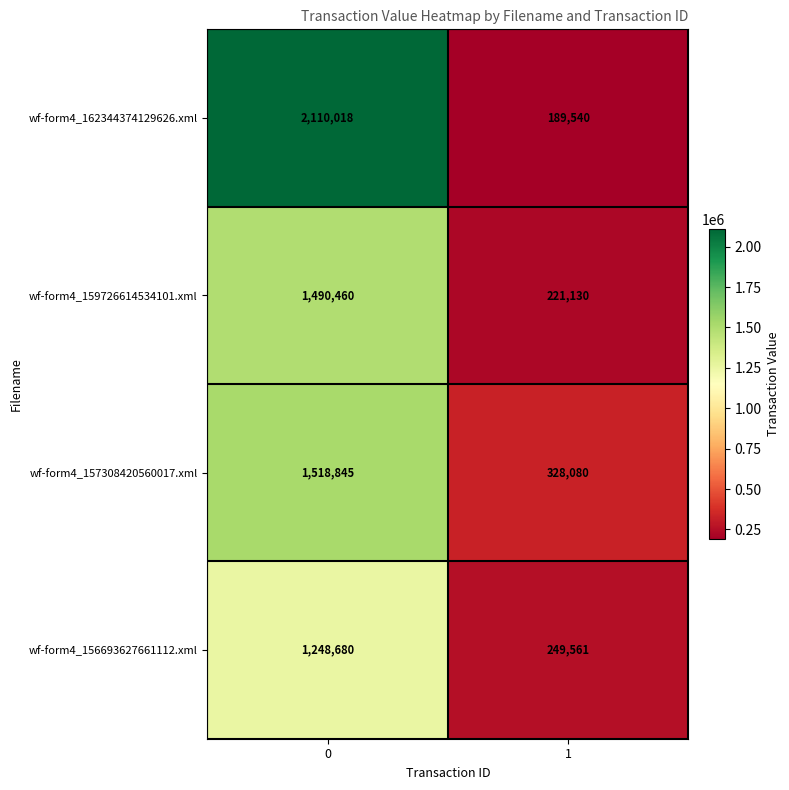

What is the sum of the wf-form4_162344374129626.xml values at 0 and 1?

2299558